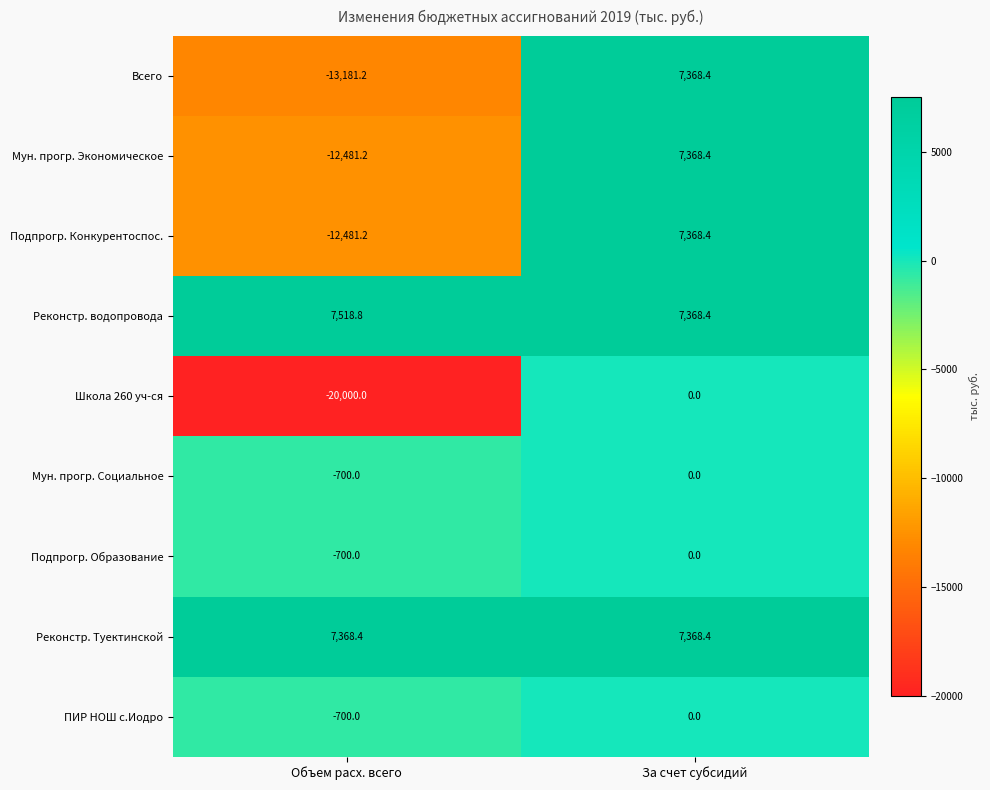

What is the difference between the maximum and minimum values in the Реконстр. водопровода series?

150.4